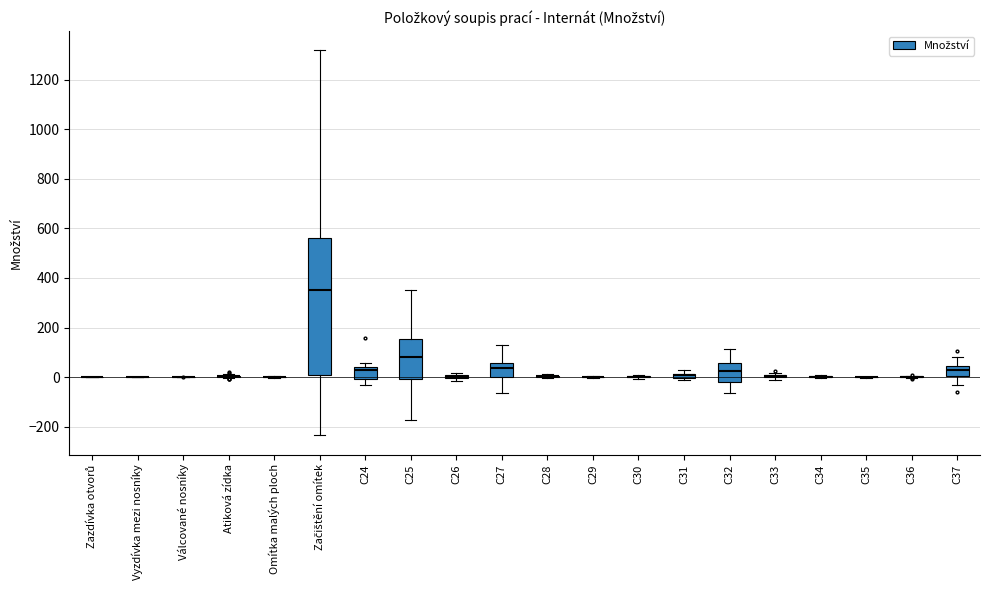

What is the label of the 19th bar from the left?

C36